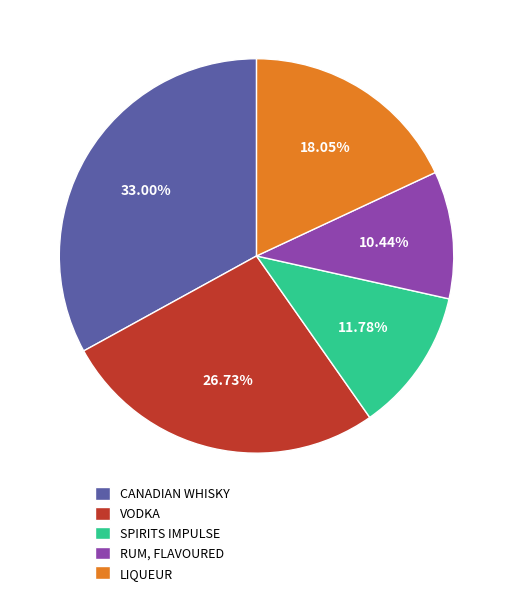

Between VODKA and LIQUEUR, which is larger?

VODKA